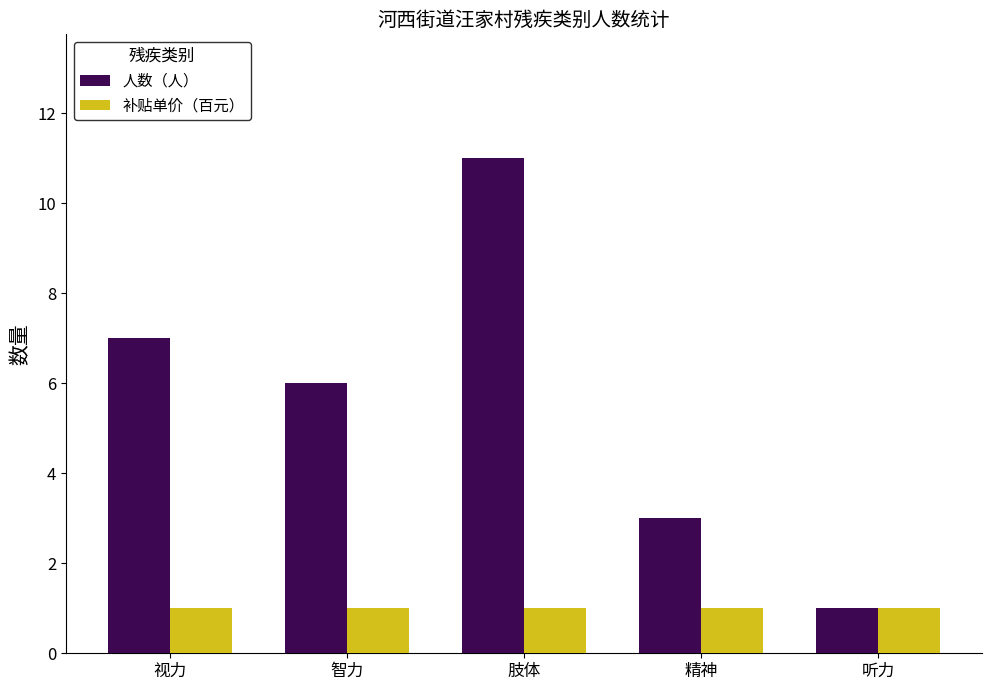

What is the label of the 4th bar from the right?

智力